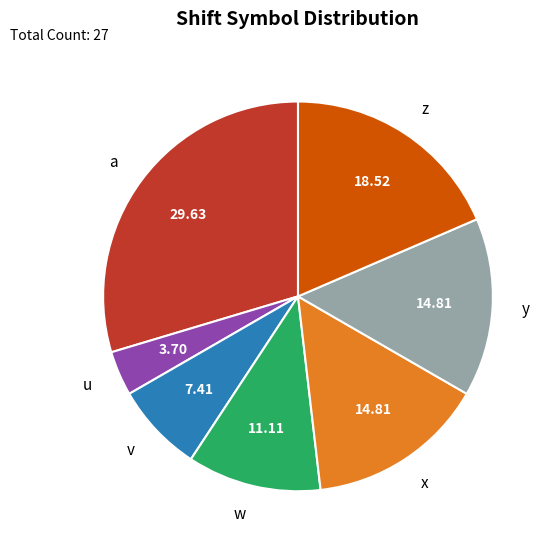

Which category has the smallest portion of the pie?

u